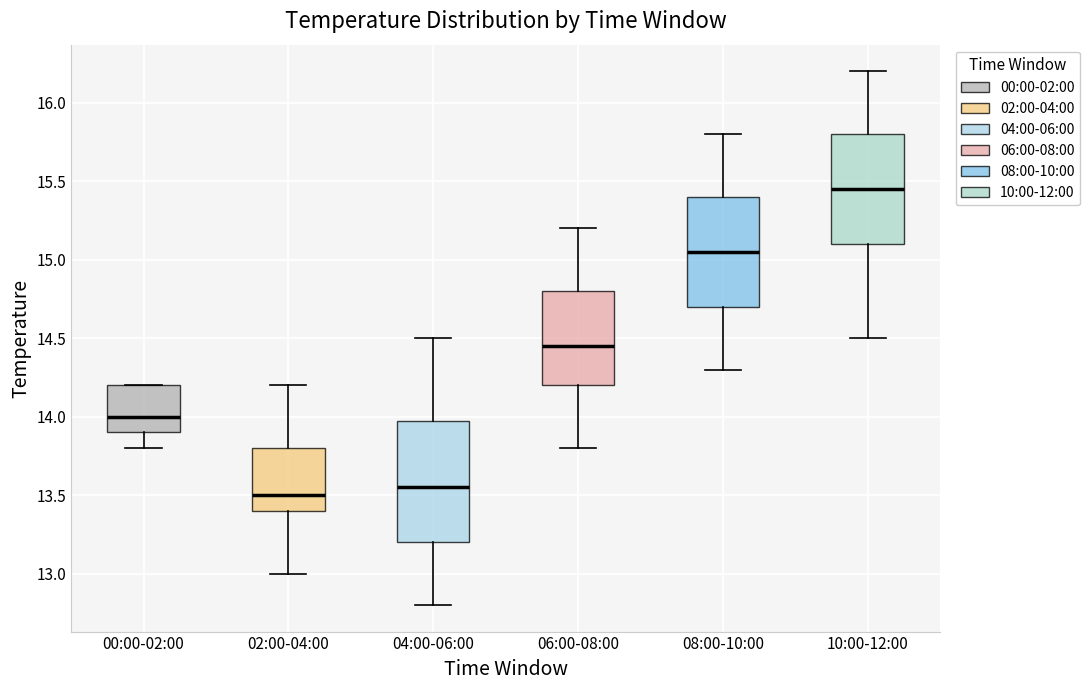

Comparing the boxes themselves (not the whiskers), which one is the tallest?

04:00-06:00